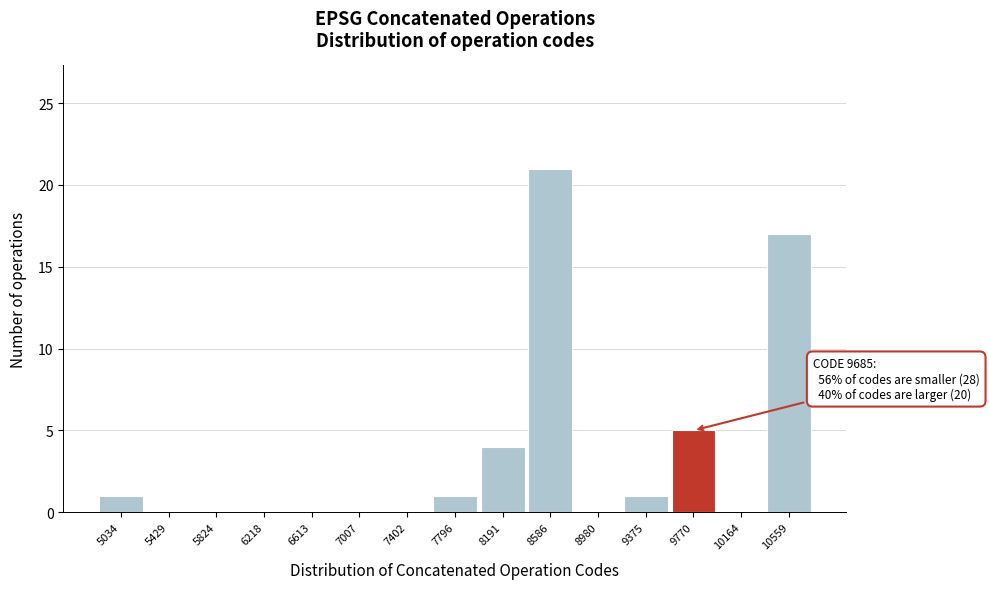

Which range on the x-axis has the tallest bar?

8400 to 8800